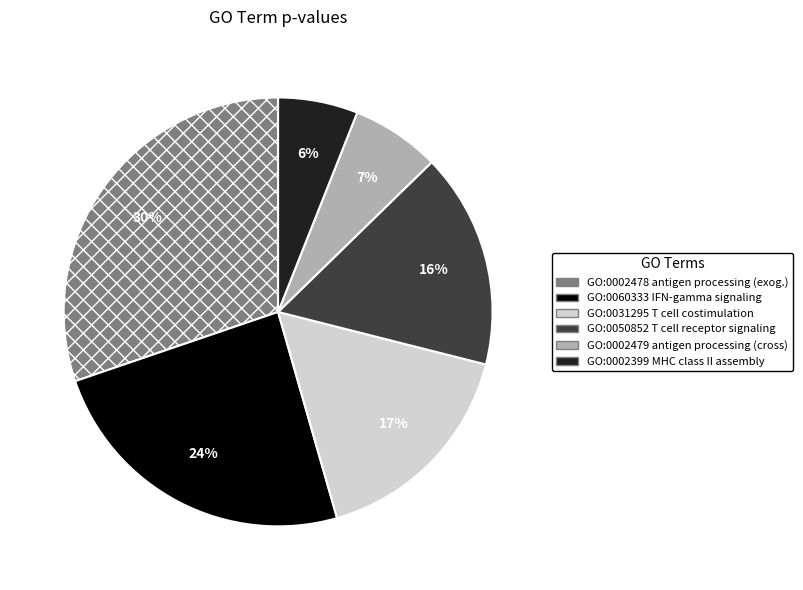

Does GO:0002479 antigen processing (cross) account for over 50% of the chart?

No